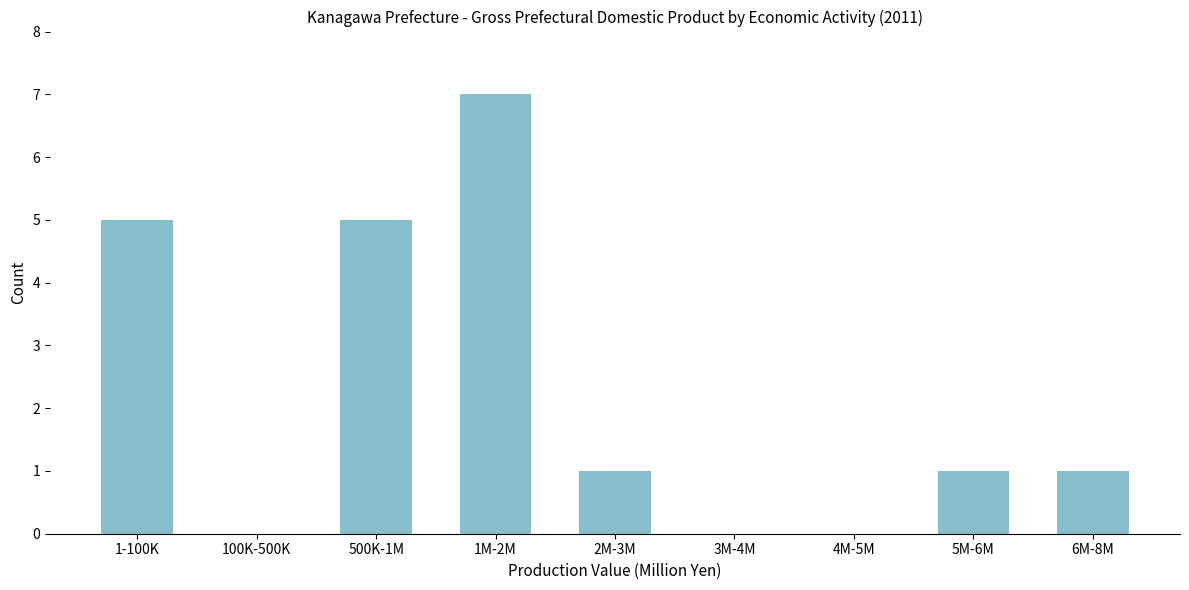

Reading left to right, extract all data points from this chart.

1-100K=5	100K-500K=0	500K-1M=5	1M-2M=7	2M-3M=1	3M-4M=0	4M-5M=0	5M-6M=1	6M-8M=1